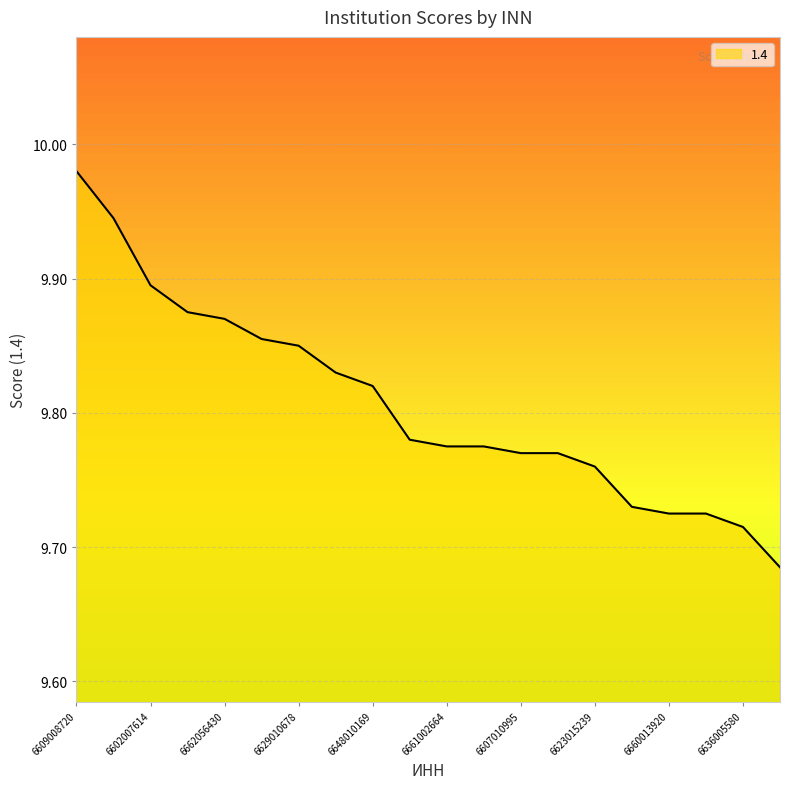

What is the average value?

9.8